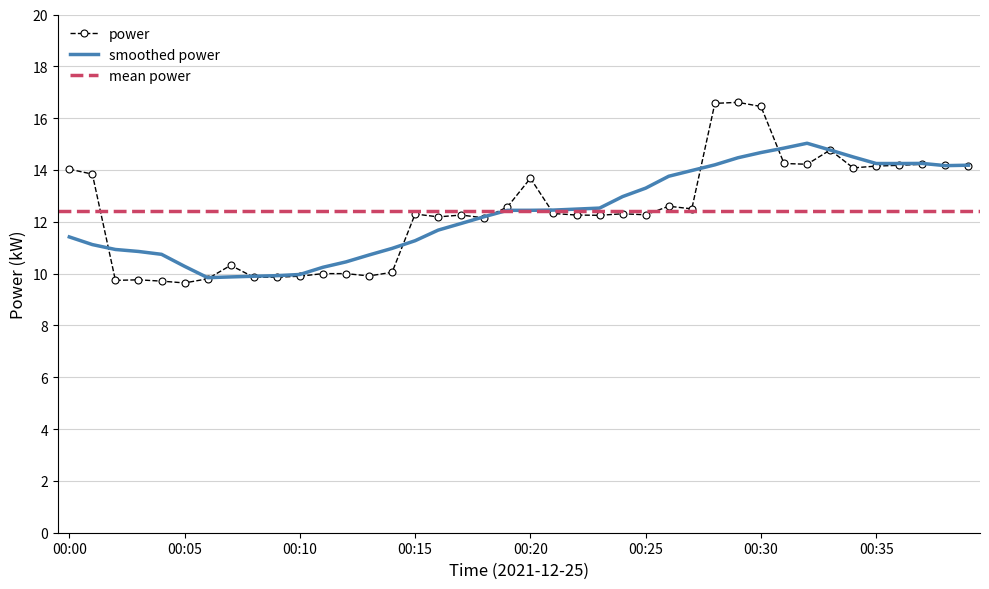

Rank the categories by value from lowest to highest.

00:05, 00:04, 00:02, 00:03, 00:06, 00:08, 00:09, 00:10, 00:13, 00:11, 00:12, 00:14, 00:07, 00:18, 00:16, 00:23, 00:17, 00:22, 00:25, 00:15, 00:24, 00:21, 00:27, 00:19, 00:26, 00:20, 00:01, 00:00, 00:34, 00:35, 00:39, 00:36, 00:38, 00:32, 00:37, 00:31, 00:33, 00:30, 00:28, 00:29